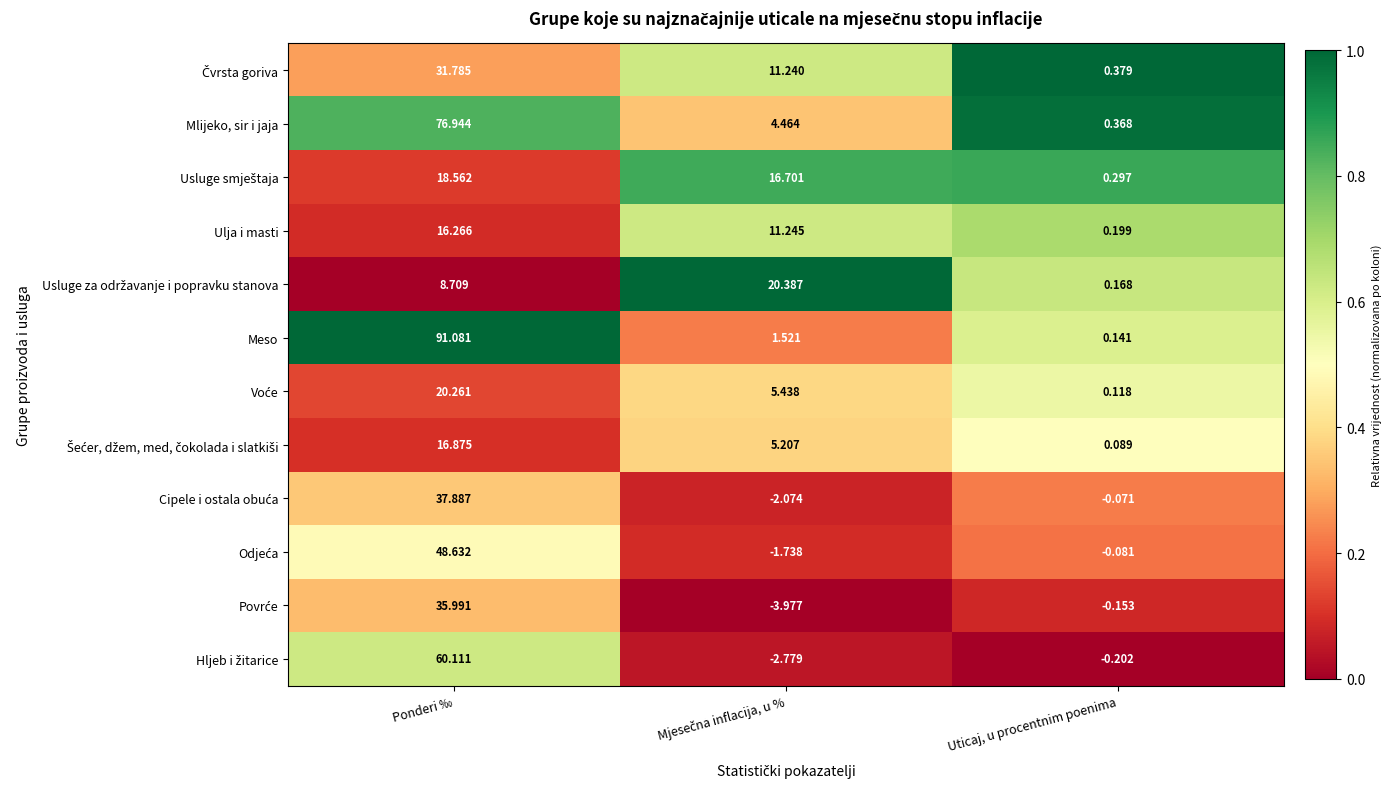

Which series has the largest total across all categories?

Meso